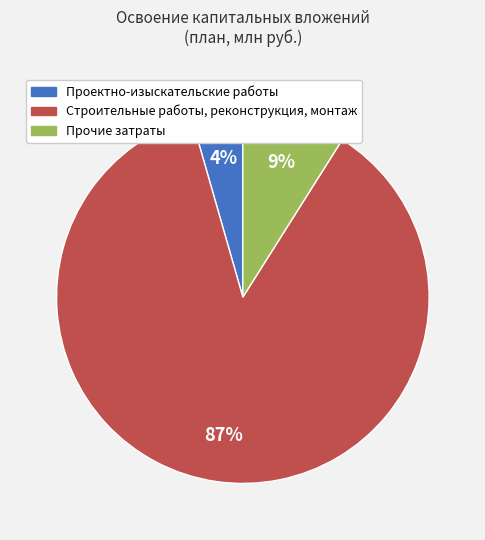

Is it true that Проектно-изыскательские работы is 11% of the pie?

False